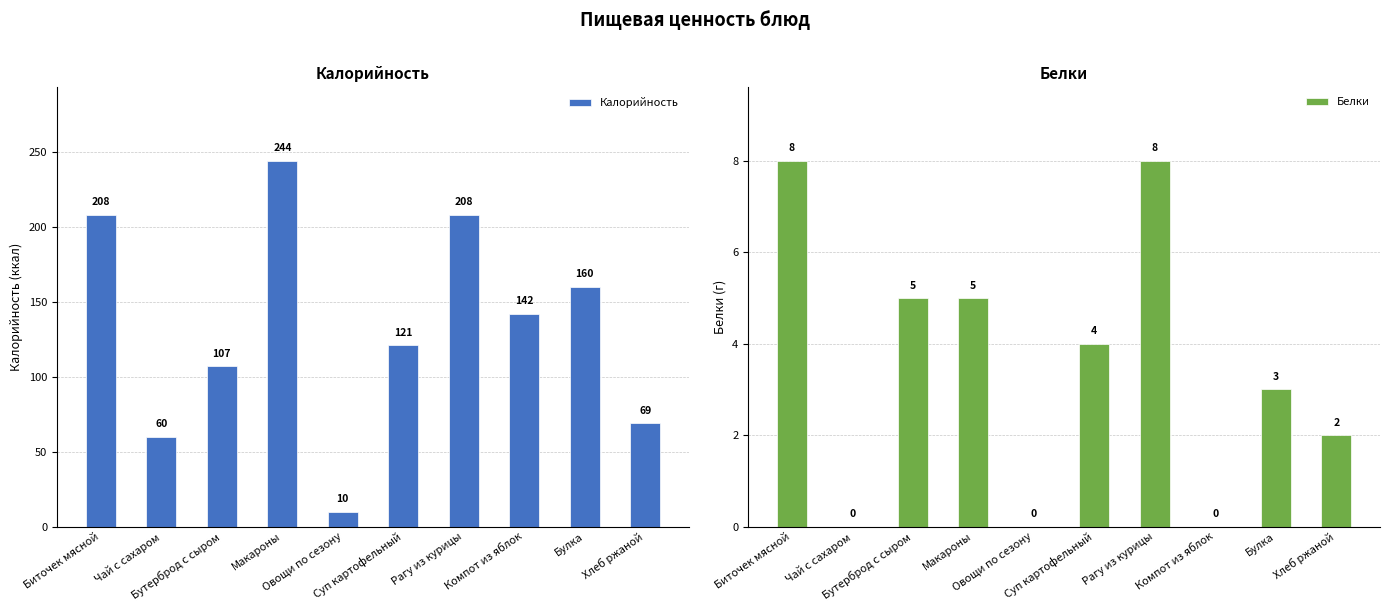

Reading left to right, extract all data points from this chart.

Калорийность: 208	60	107	244	10	121	208	142	160	69
Белки: 8	0	5	5	0	4	8	0	3	2